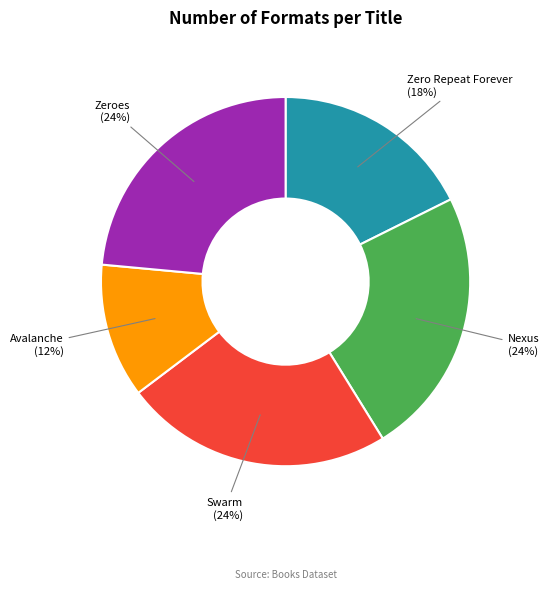

The Swarm slice represents 24% of the pie. True or false?

True